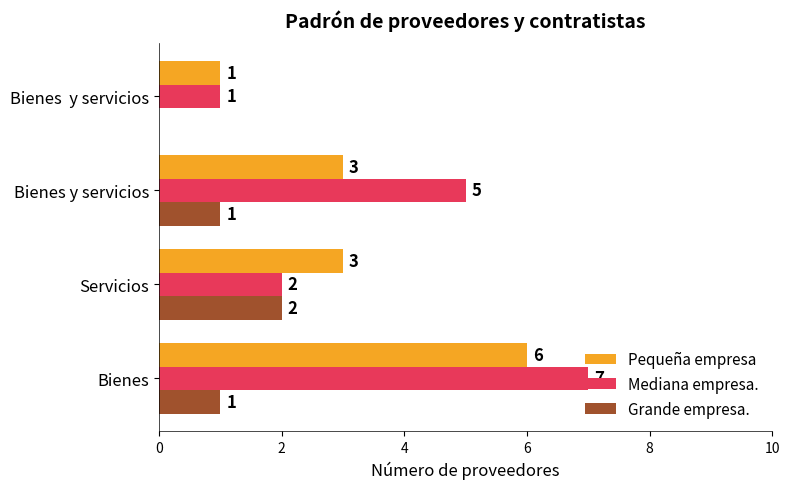

Between Bienes and Servicios, which series saw the biggest shift?

Mediana empresa.